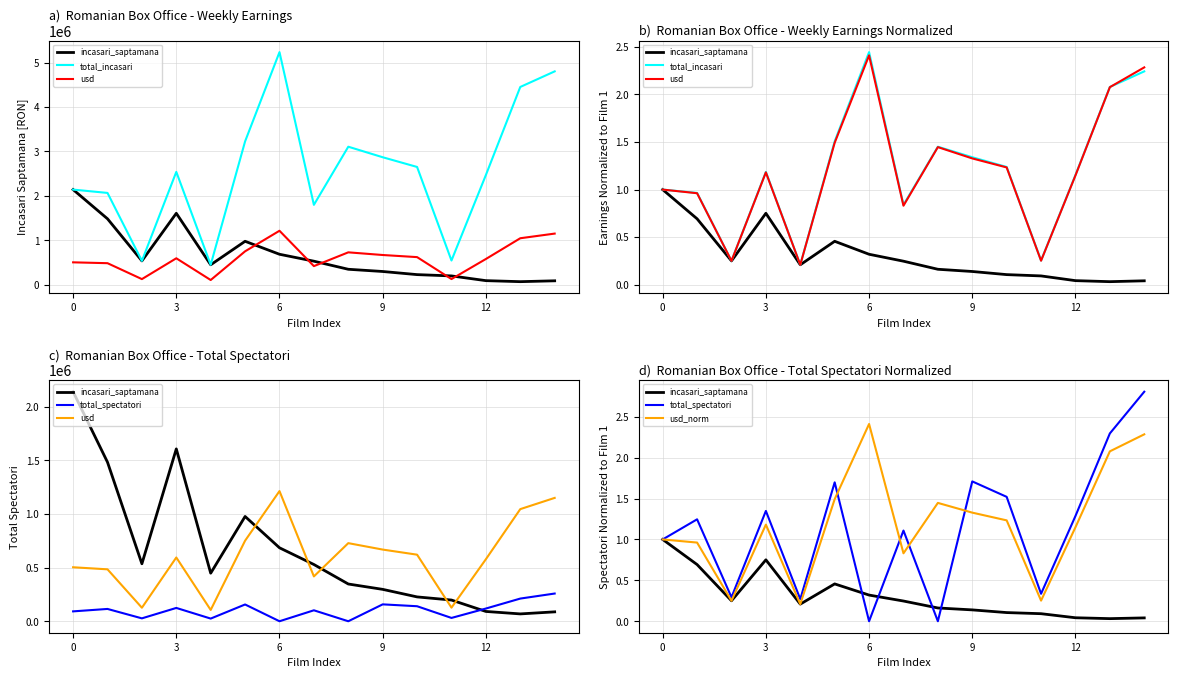

Does the chart have visible grid lines?

Yes